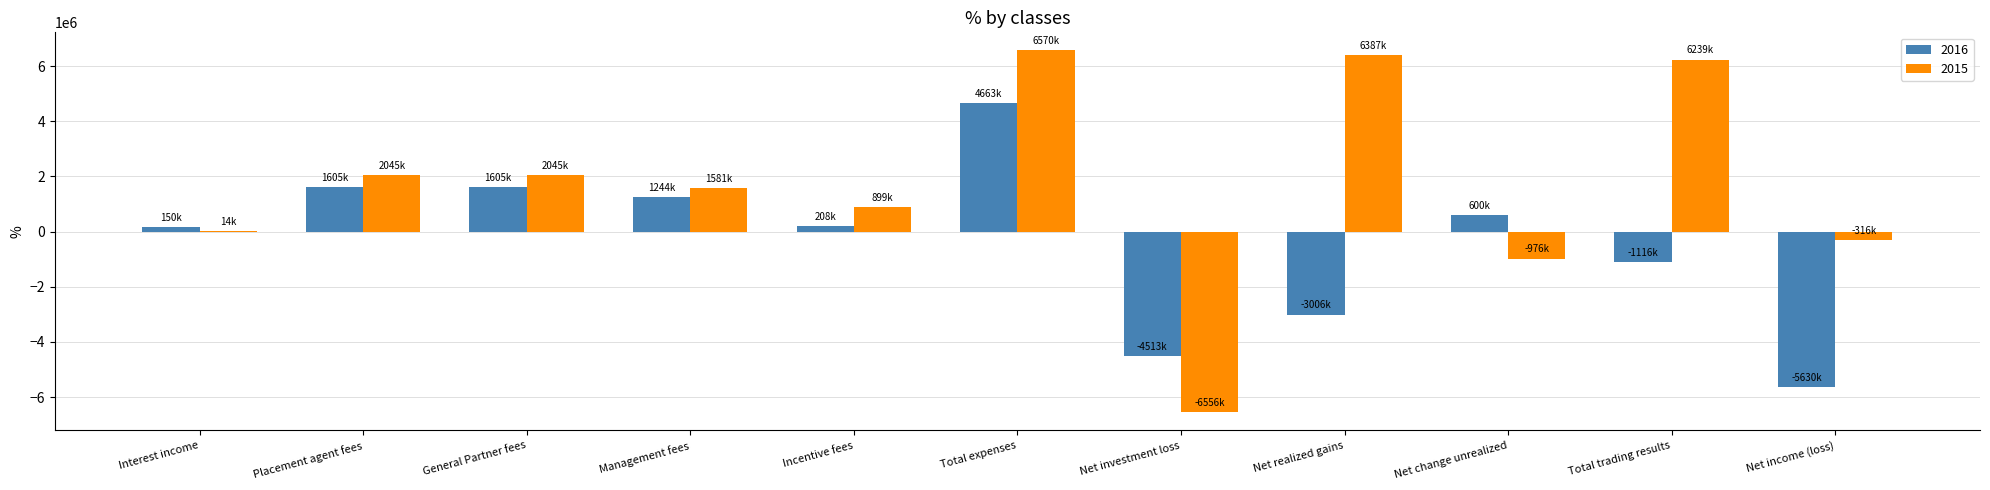

The 2016 series shows -3006930 at Net realized gains. True or false?

True